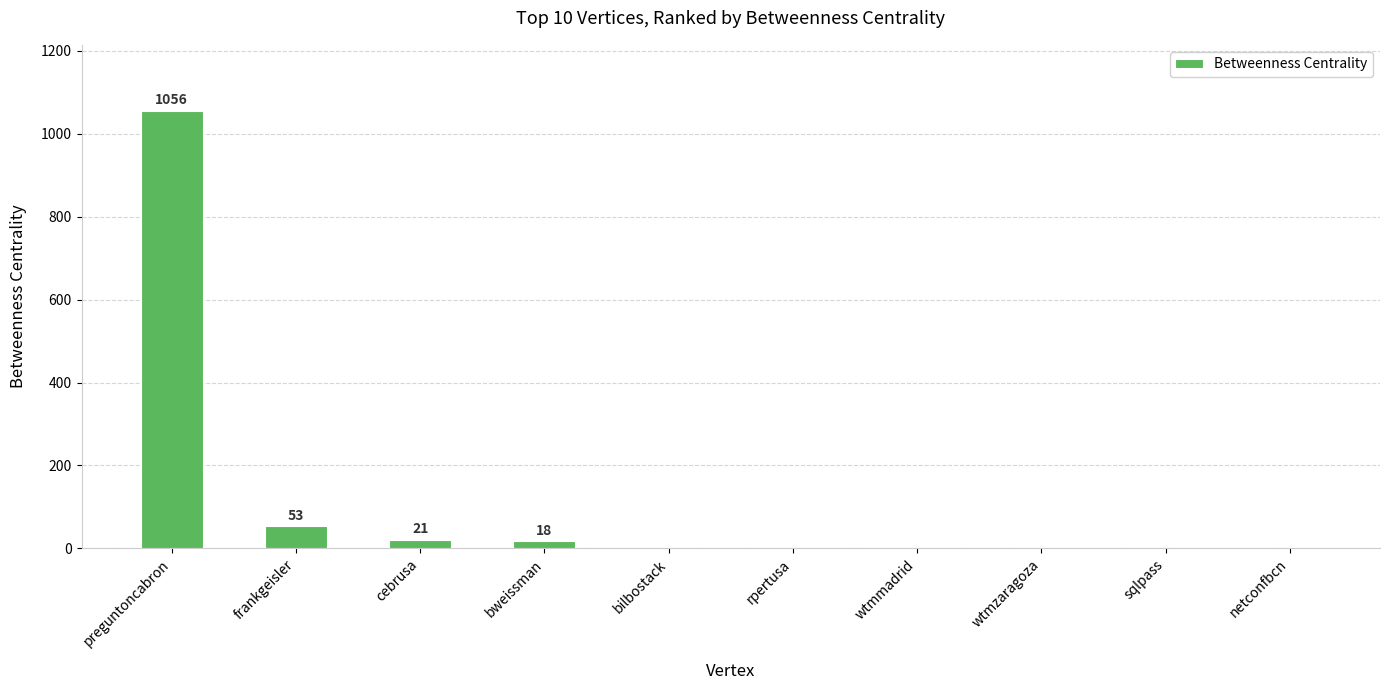

Are the bars grouped side by side (vs. stacked)?

No